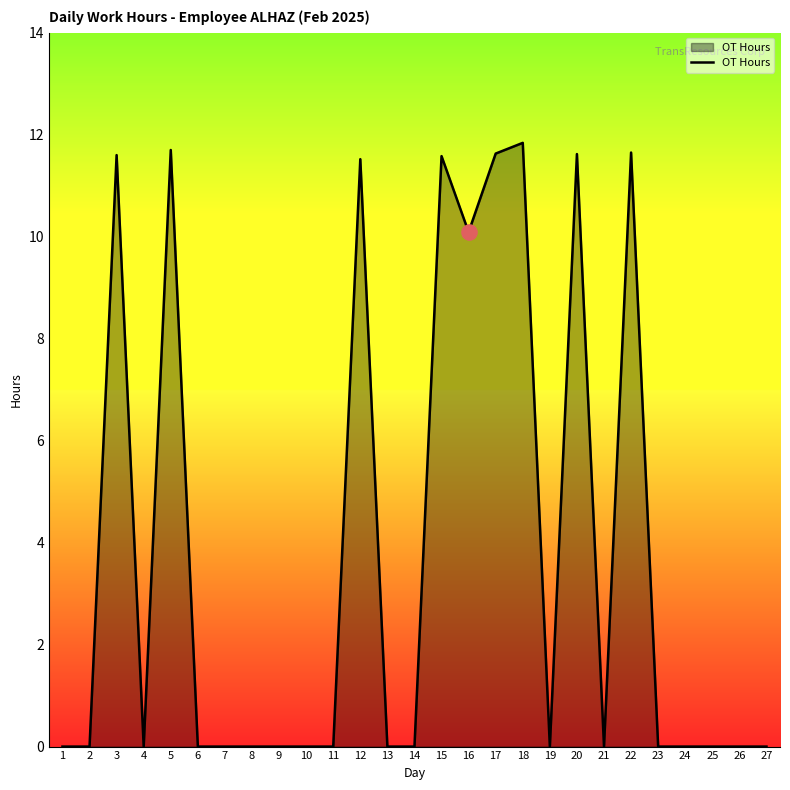

Which has a higher value, 13 or 22?

22